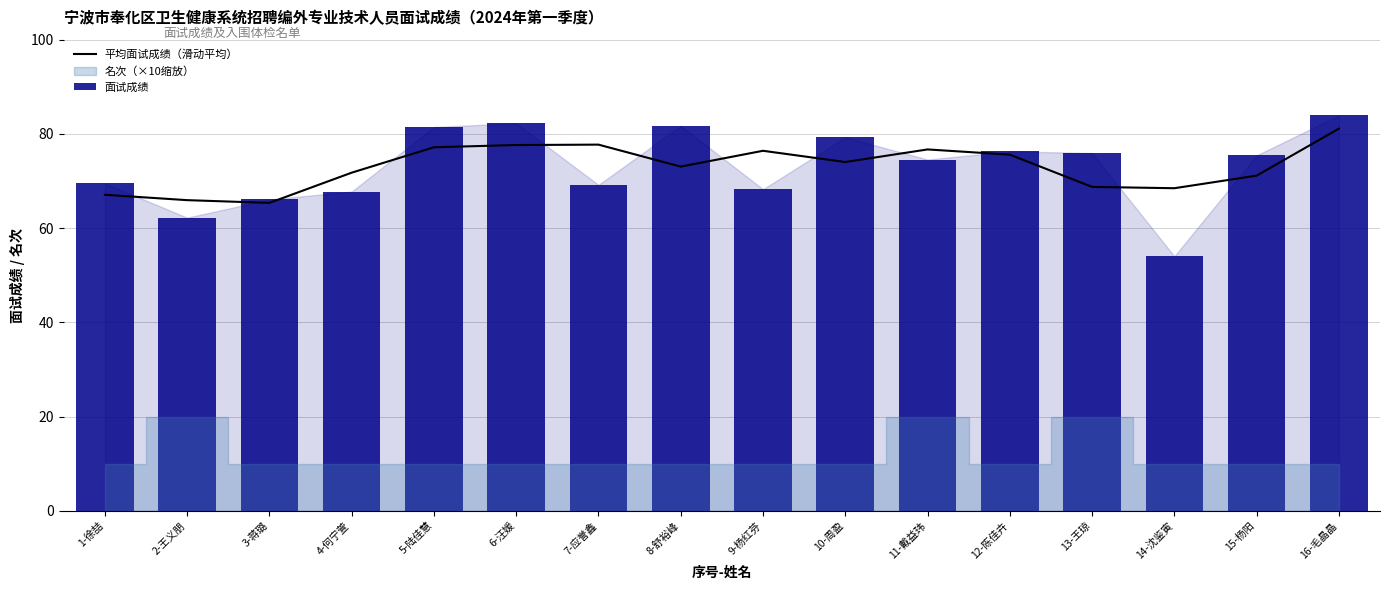

Count the number of categories in the chart.

16